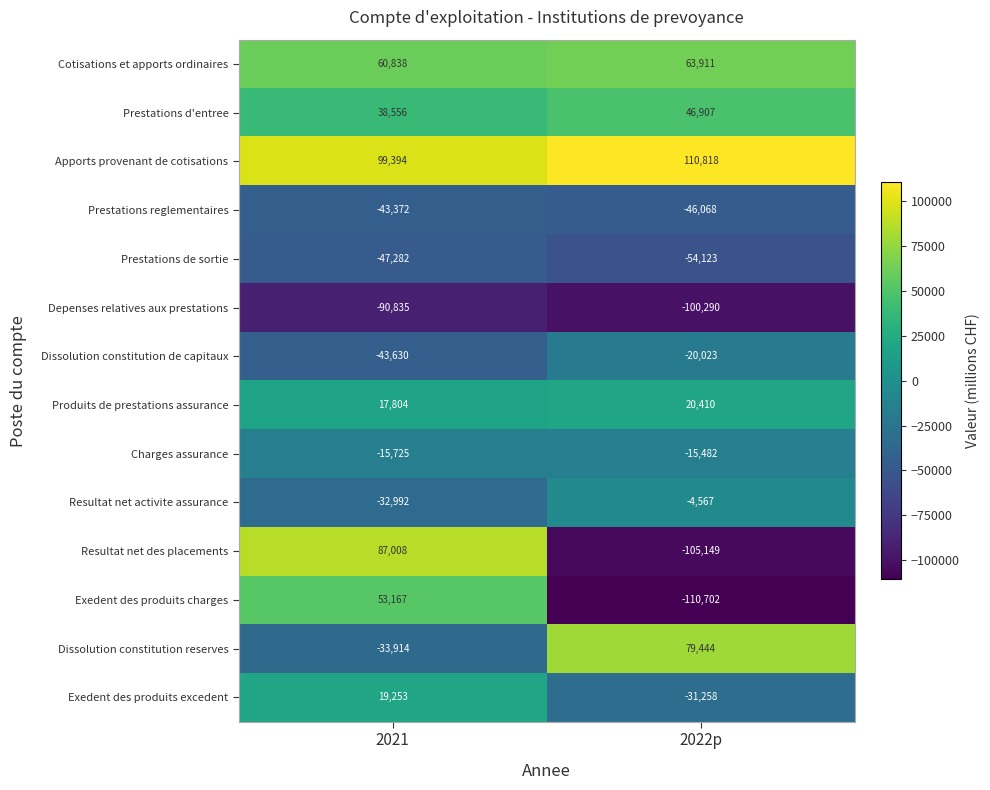

At which category is the sum across all series the highest?

2021